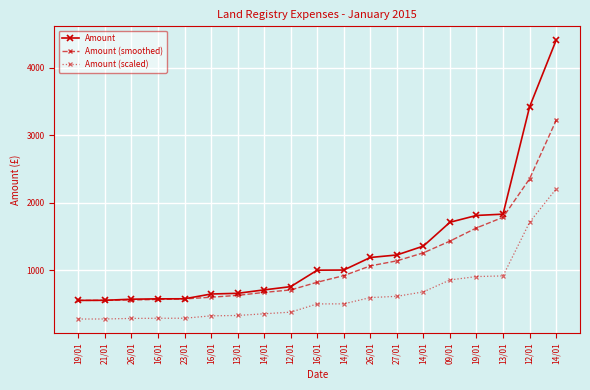

Does the chart display data point markers on the line(s)?

Yes